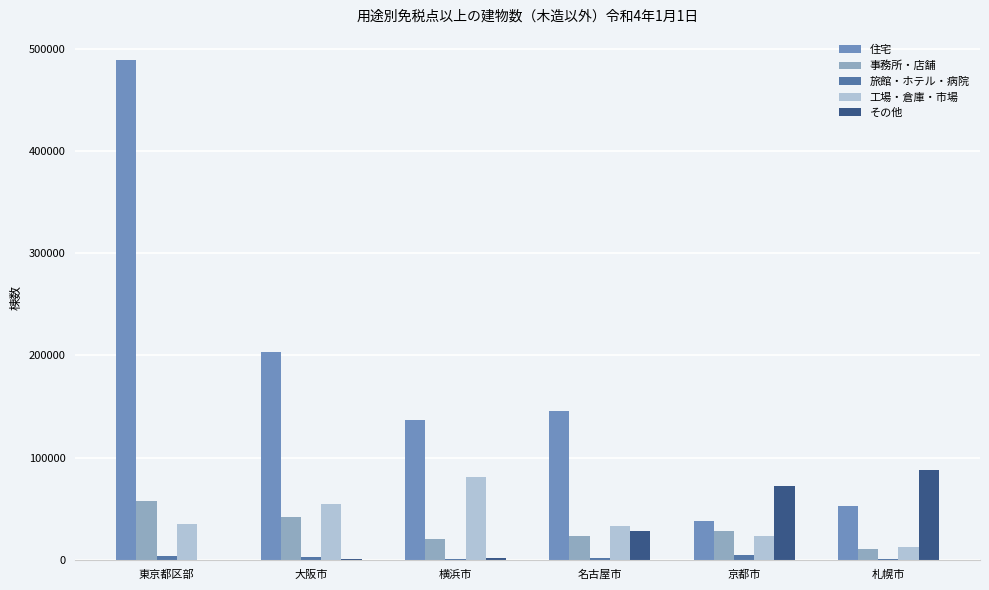

Which category has the highest value across all series?

東京都区部